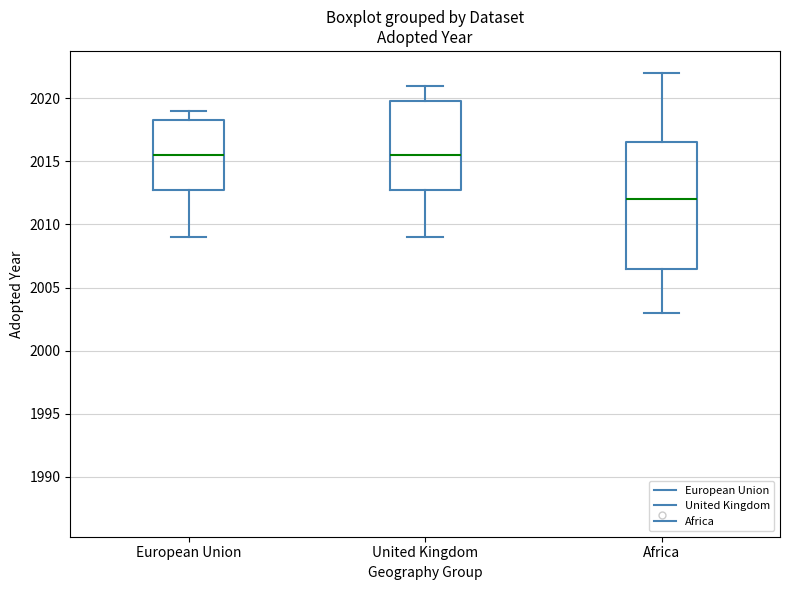

Comparing the boxes themselves (not the whiskers), which one is the tallest?

Africa